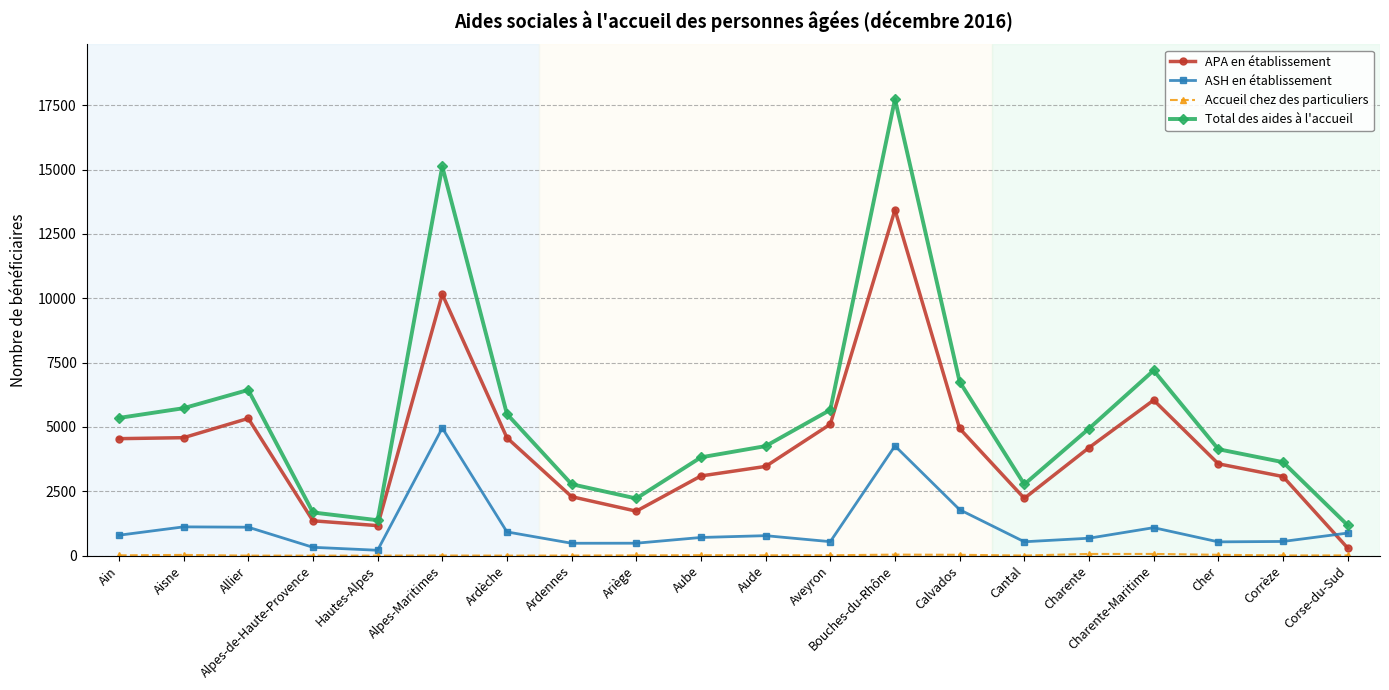

At which category is the sum across all series the highest?

Bouches-du-Rhône